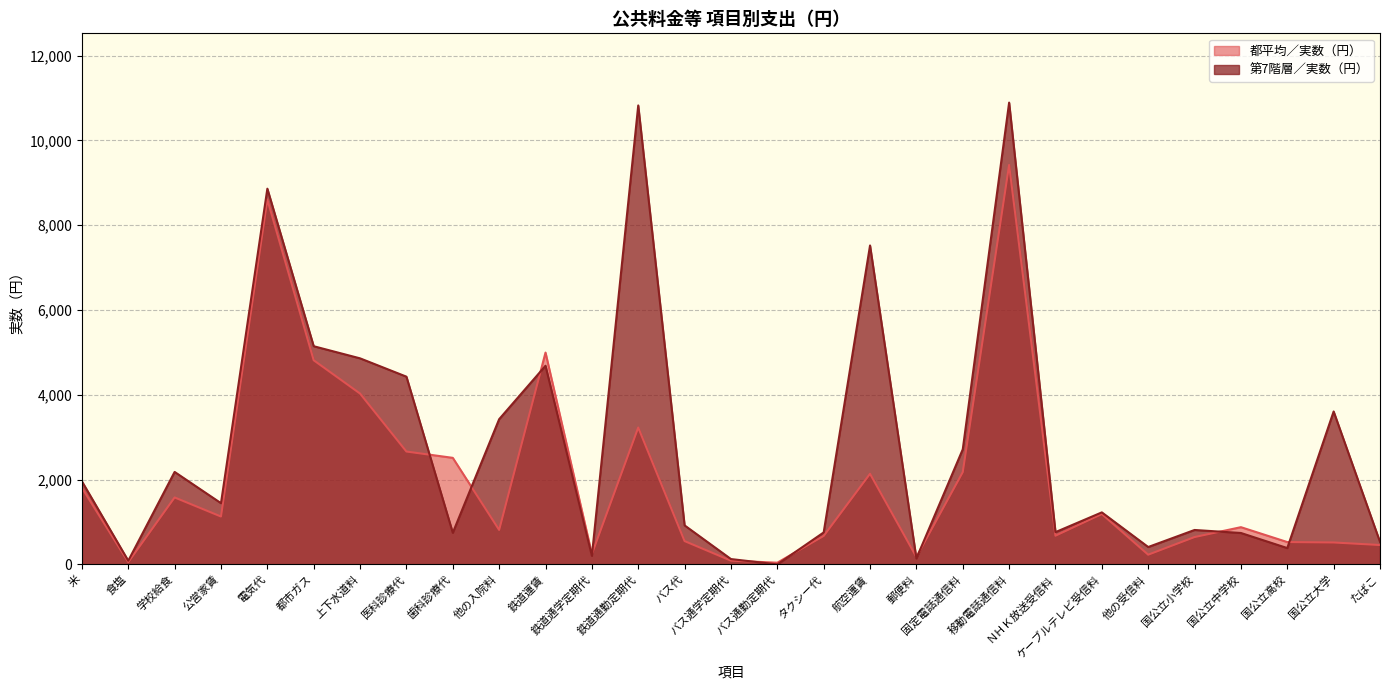

What is the difference between the second highest and minimum values in the 第7階層／実数（円） series?

10825